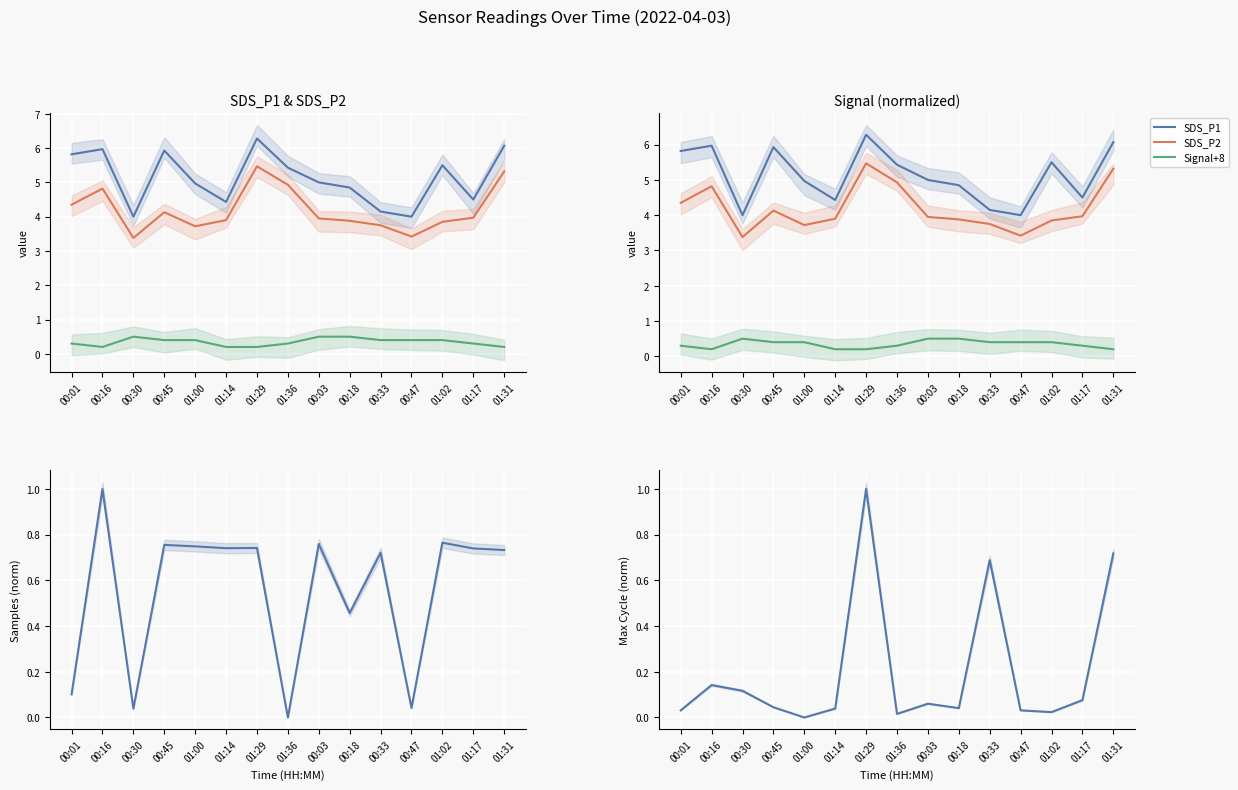

What is the sum of all SDS_P1 values?

76.9